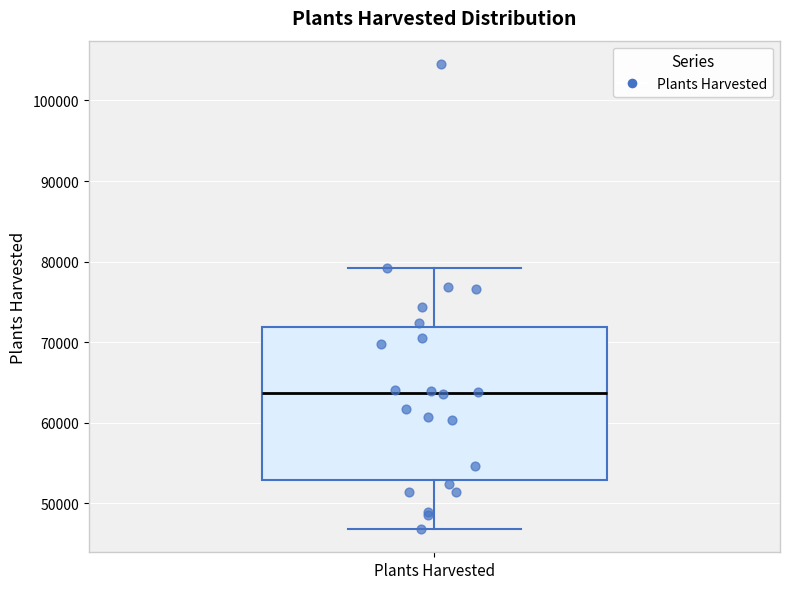

Transcribe this box plot: give where the median line is, the range the box spans, and where the two whiskers end, as read against the y-axis. The values are not printed on the chart, so give them approximately, as read against the axis.

median 64000, box 53000 to 72000, whiskers 47000 to 79000